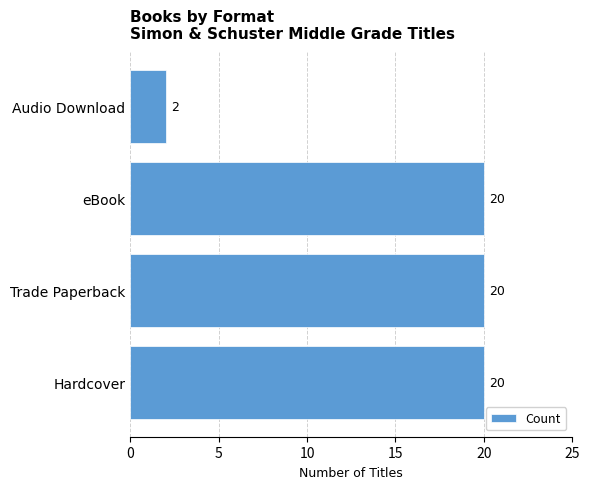

Reading bottom to top, list all the values displayed in this chart.

20	20	20	2